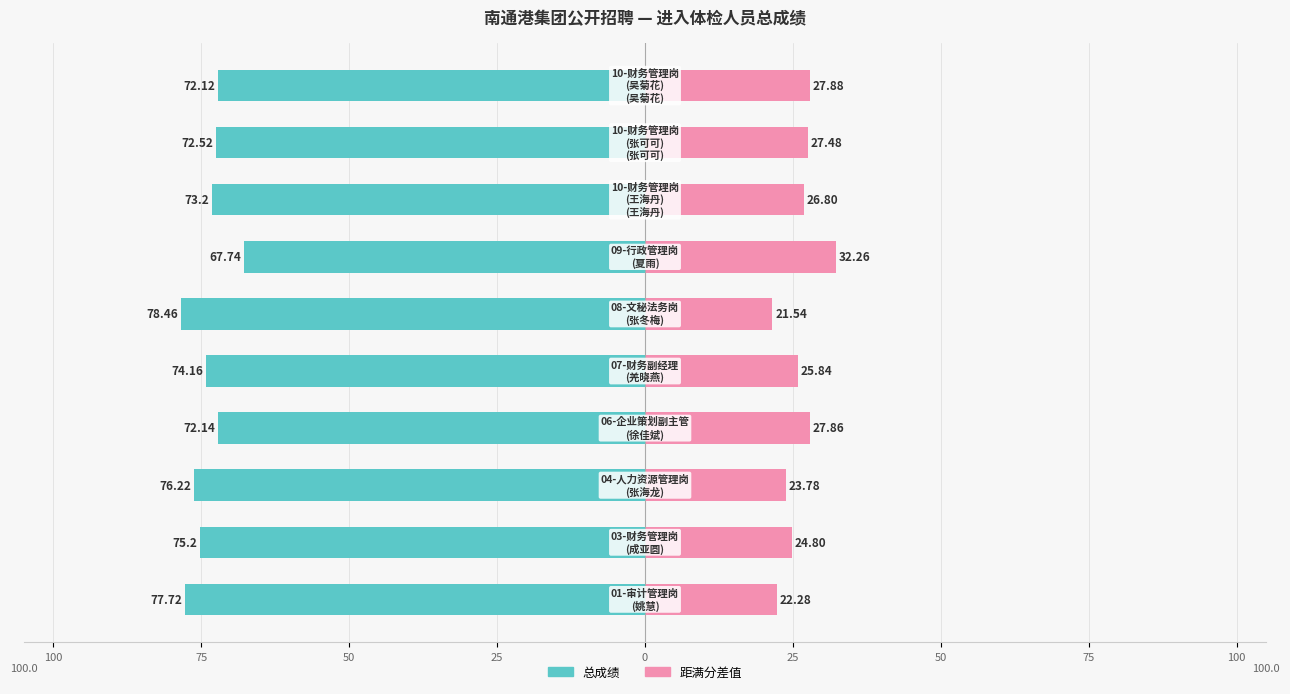

What are all the series names shown in the legend?

总成绩, 距满分差值